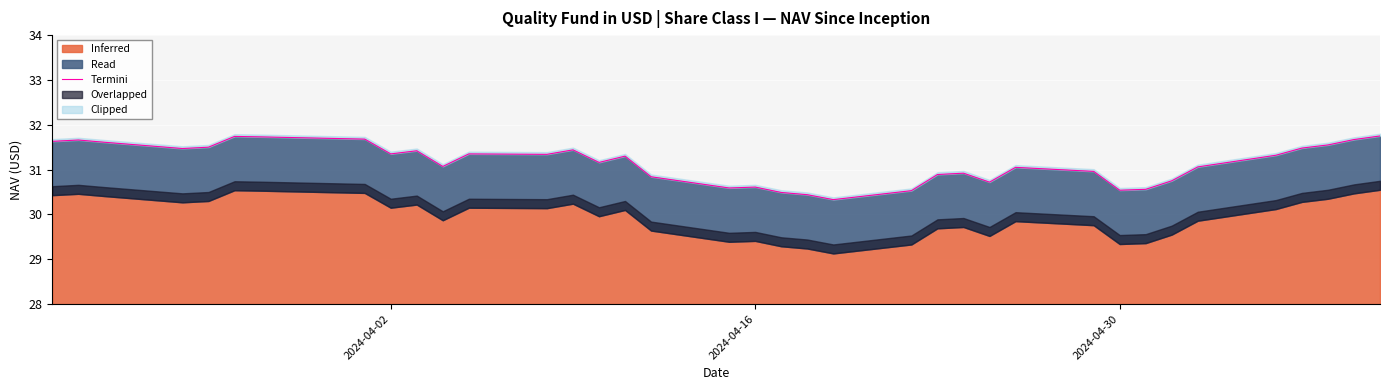

What is the value of the 5th point from the left?

31.5